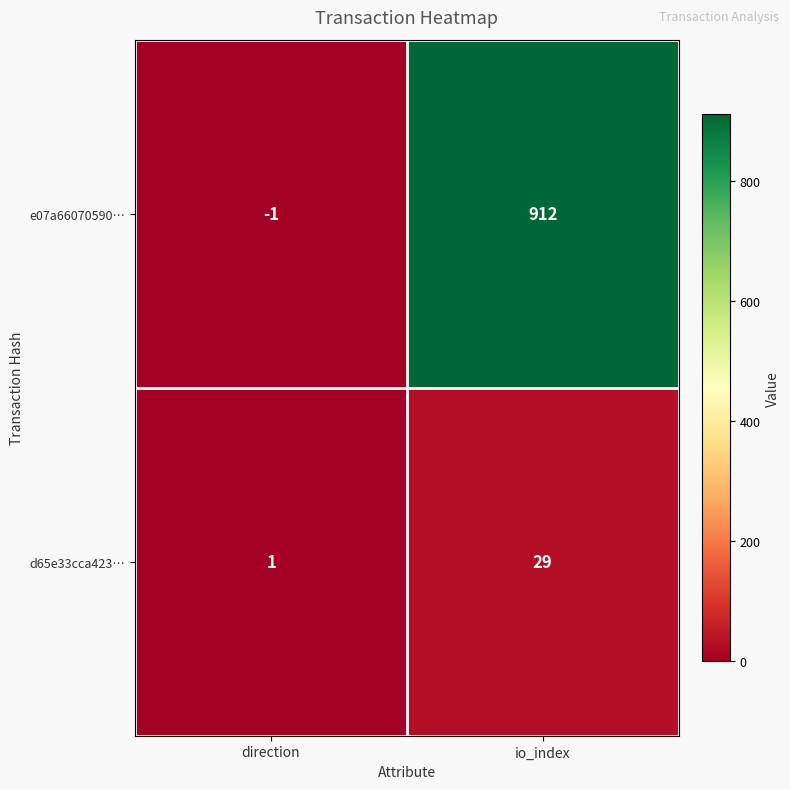

Is it true that d65e33cca423… equals 20 at io_index?

False